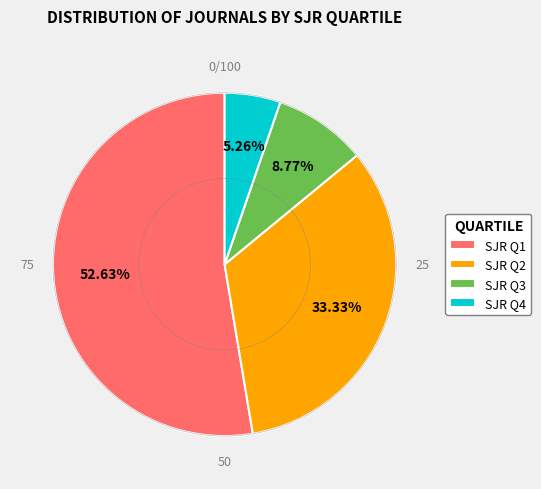

Is the sum of Q3 and Q4 greater than half?

No